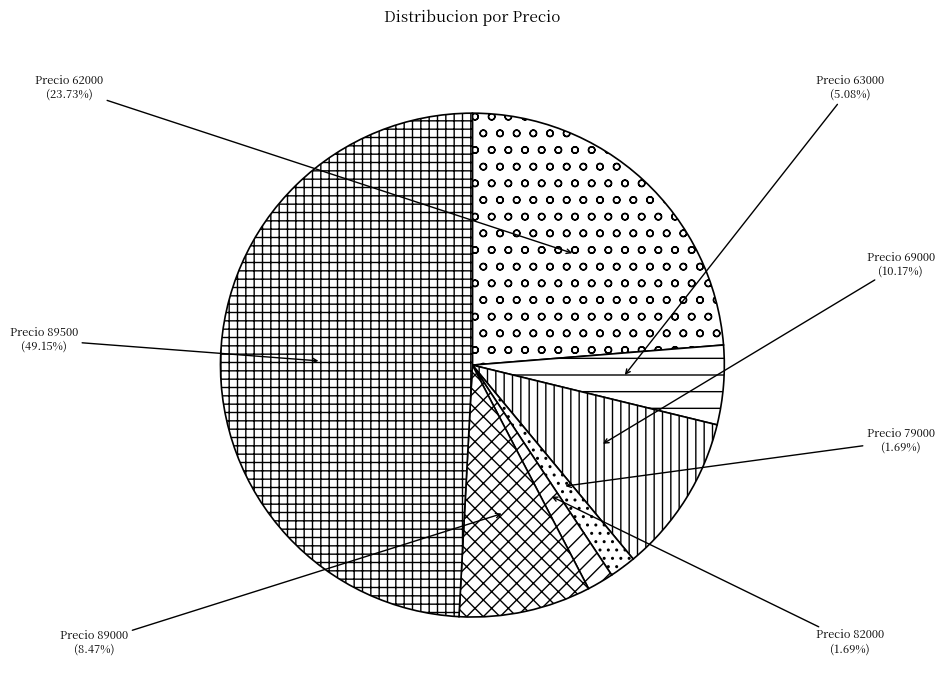

Count the number of slices in the pie.

7